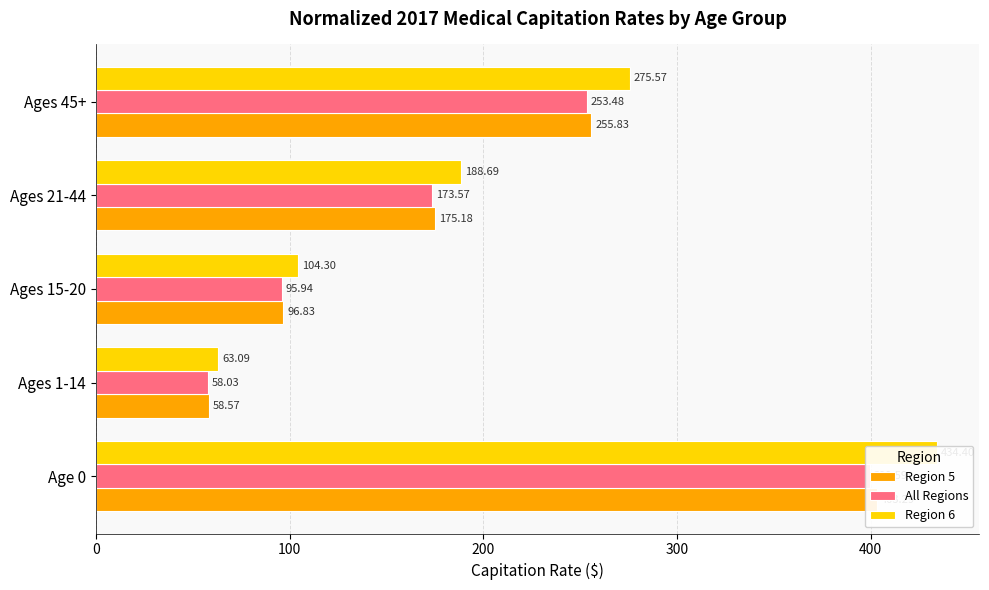

What is the highest value of the All Regions series?

399.6